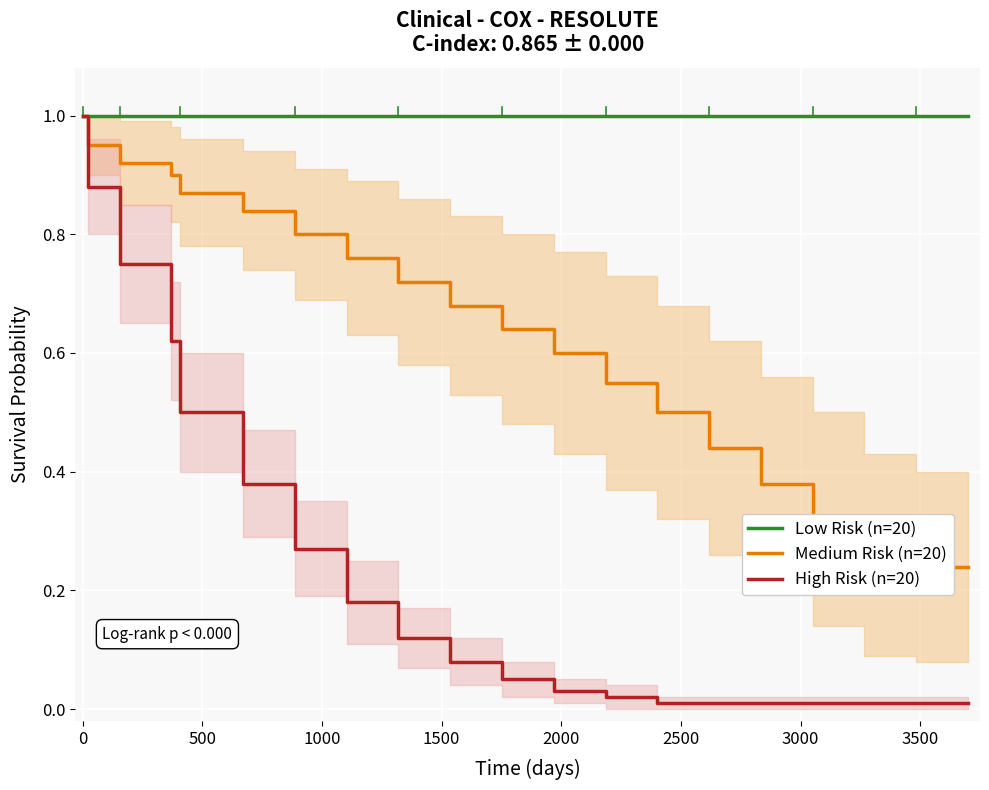

List the series in order of their peak value, lowest first.

Low Risk (n=20), Medium Risk (n=20), High Risk (n=20)